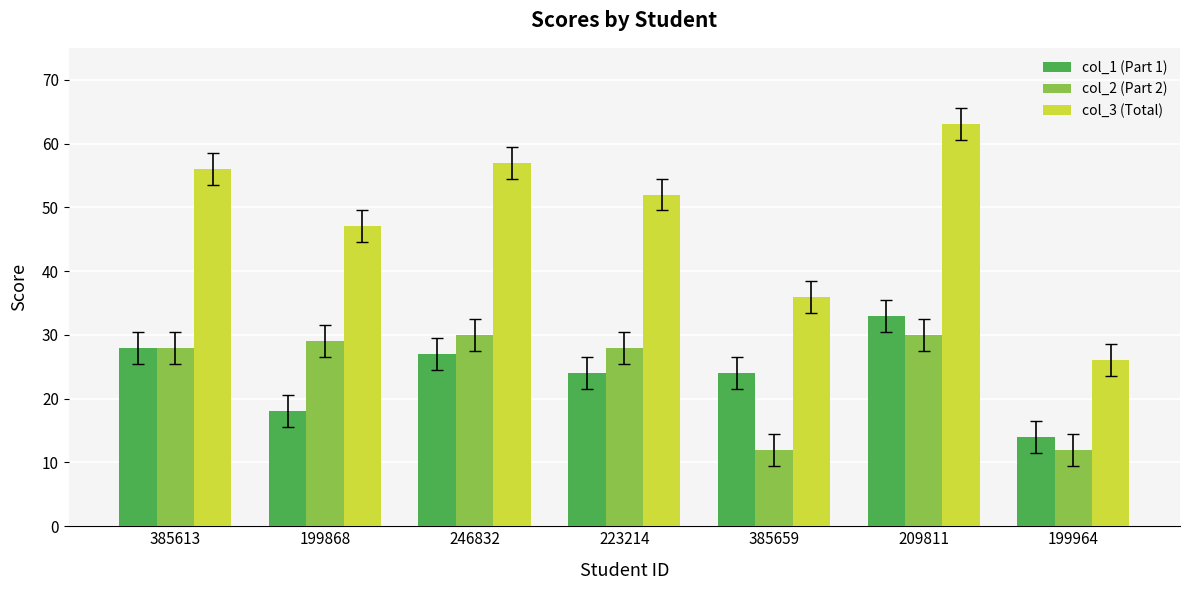

At which label is col_3 (Total) closest to 44?

199868